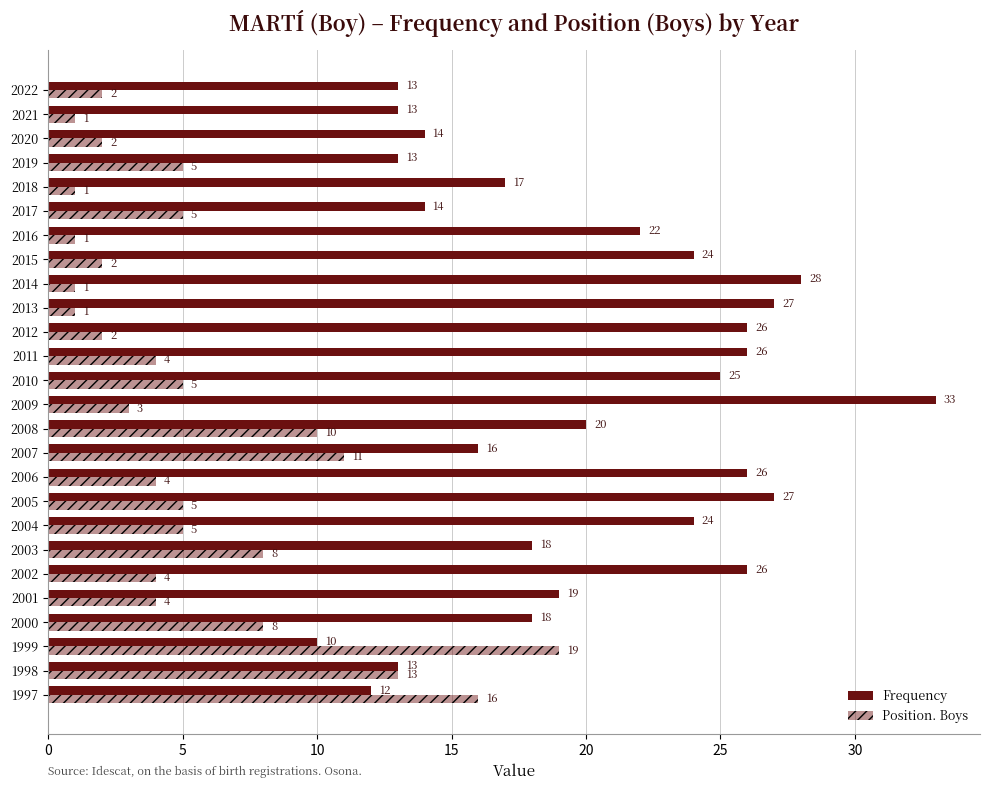

List the series in order of their overall mean, highest first.

Frequency, Position. Boys